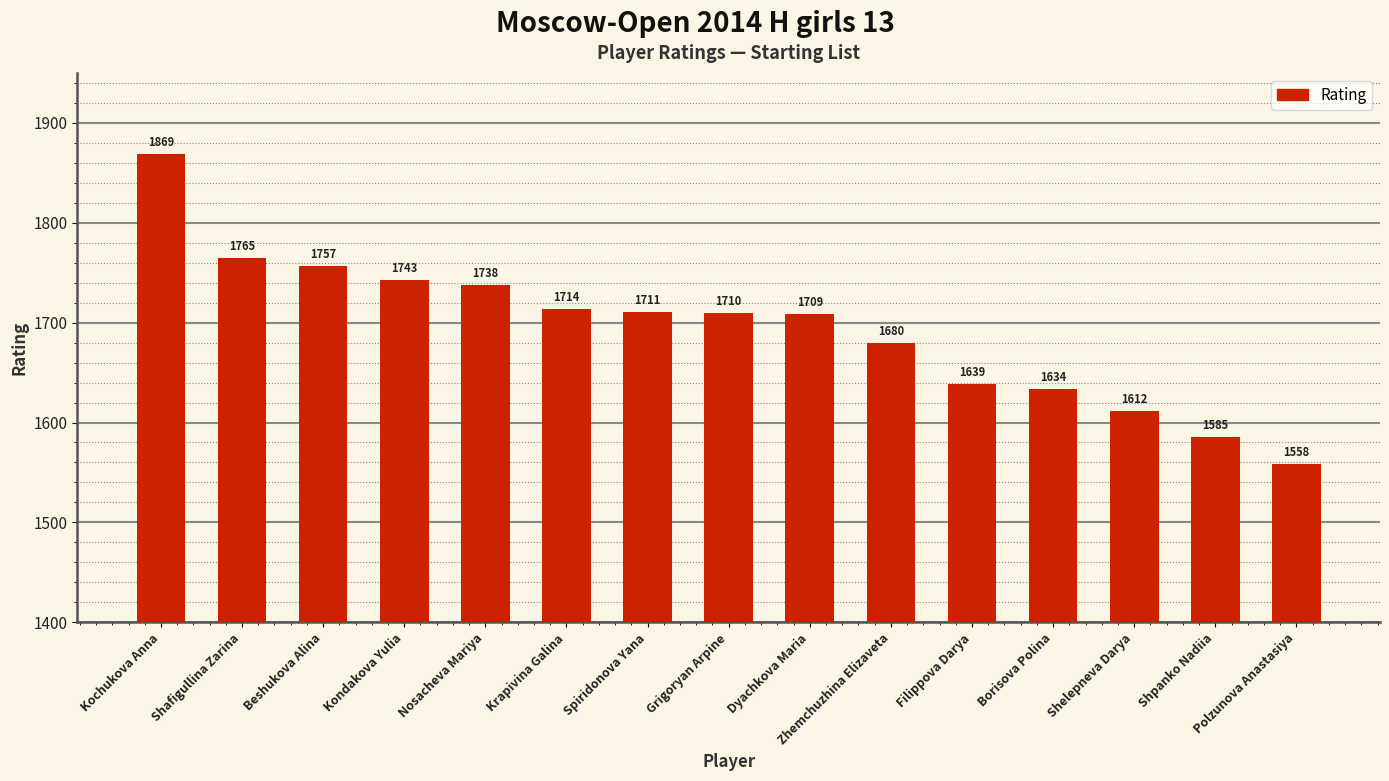

What is the sum of the values at Shpanko Nadiia and Shelepneva Darya?

3197